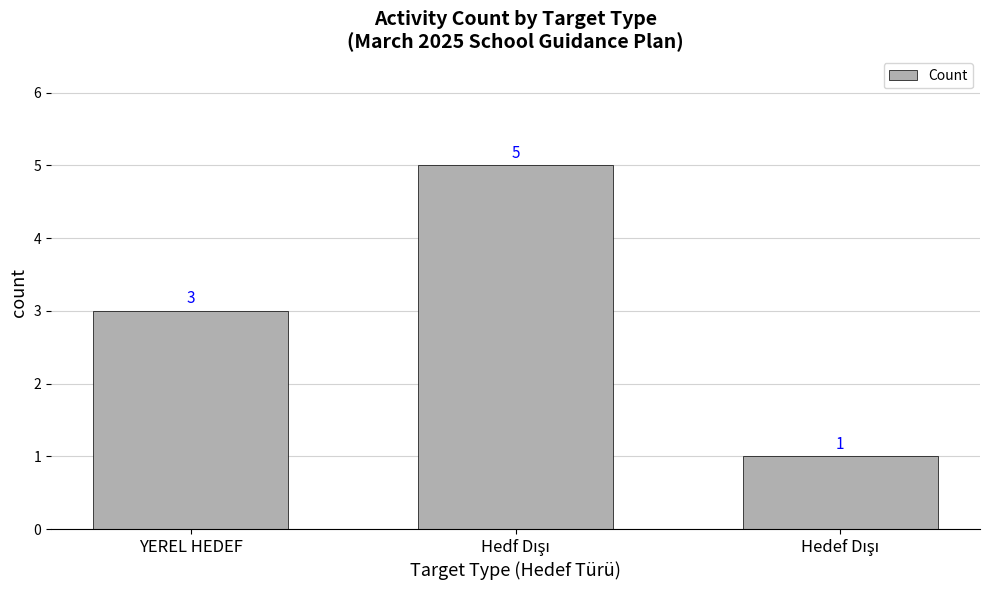

What is the value of the 2nd bar from the left?

5